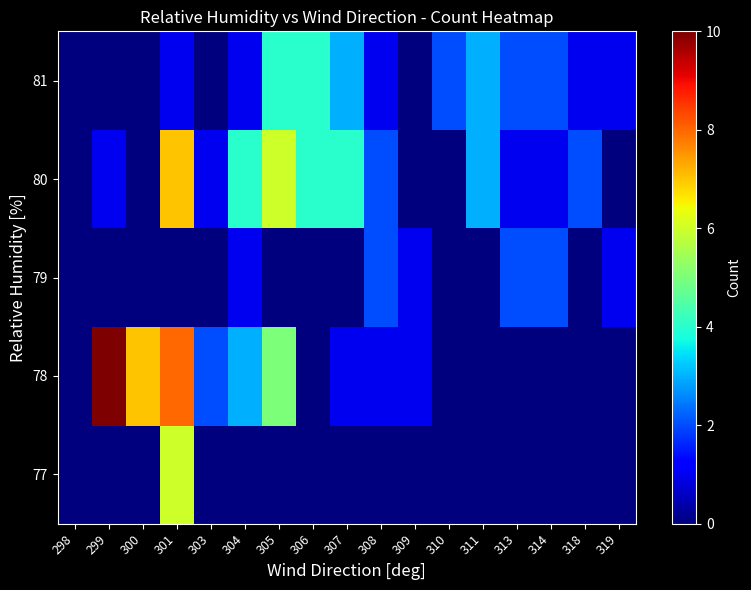

Which category has the highest value across all series?

299